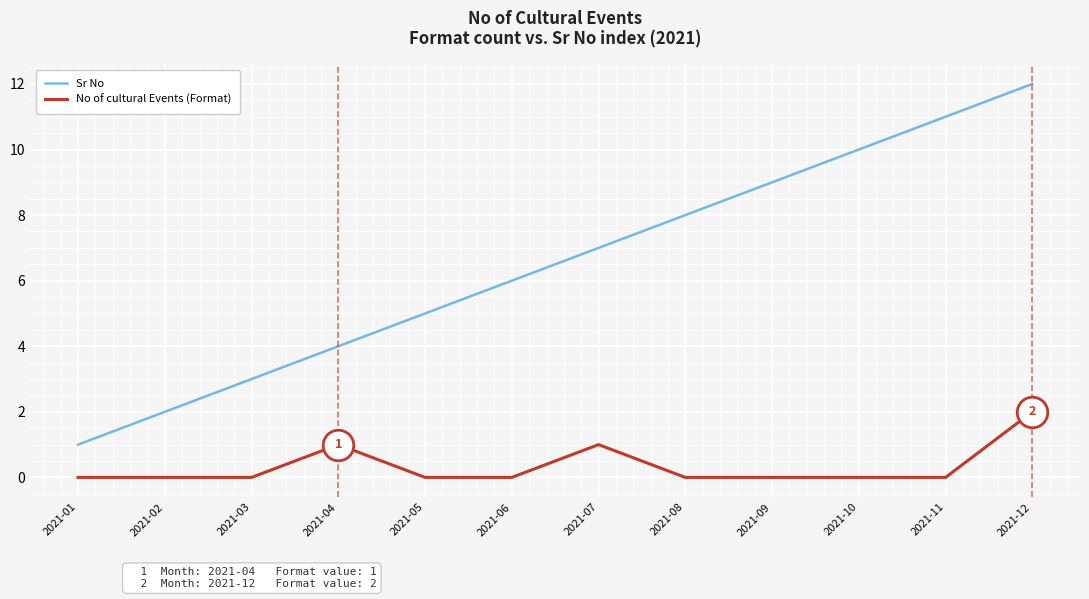

What is the difference between the maximum and minimum values in the Sr No series?

11